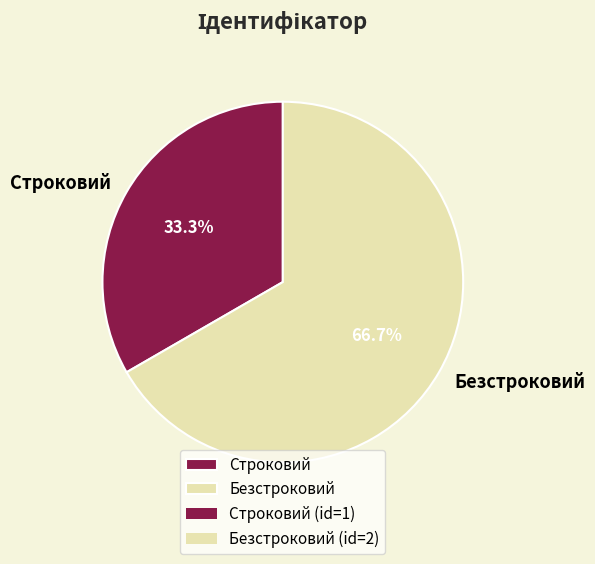

Rank the categories by value from lowest to highest.

Строковий, Безстроковий